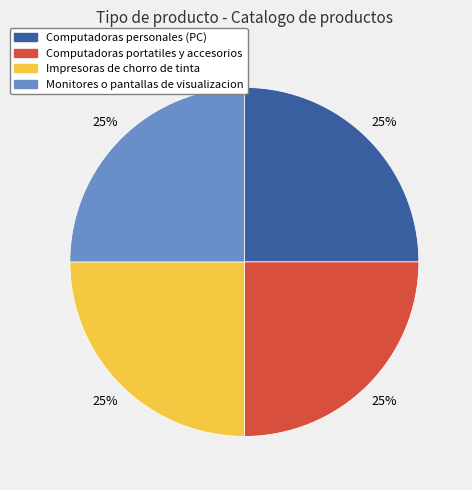

Approximately how many times larger is the value at Monitores o pantallas de visualizacion compared to Computadoras personales (PC)?

1.0